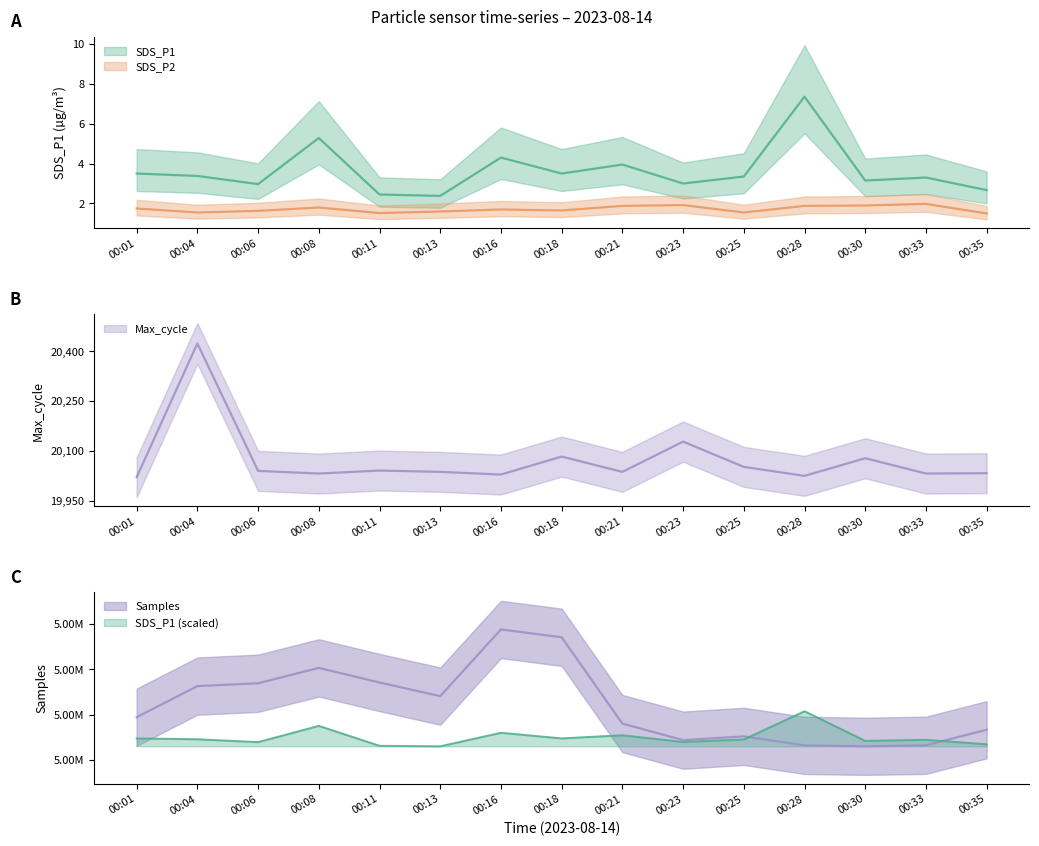

Reading left to right, list all the values displayed in this chart.

SDS_P1: 3.5	3.4	3.0	5.3	2.5	2.4	4.3	3.5	4.0	3.0	3.4	7.3	3.1	3.3	2.7
SDS_P2: 1.8	1.6	1.6	1.8	1.5	1.6	1.7	1.6	1.9	1.9	1.6	1.9	1.9	2.0	1.5
Max_cycle: 20021.0	20423.0	20040.0	20032.0	20041.0	20037.0	20029.0	20083.0	20037.0	20128.0	20052.0	20025.0	20078.0	20032.0	20033.0
Samples: 5055779.0	5058523.0	5058775.0	5060132.0	5058842.0	5057639.0	5063525.0	5062835.0	5055217.0	5053753.0	5054085.0	5053291.0	5053209.0	5053299.0	5054671.0